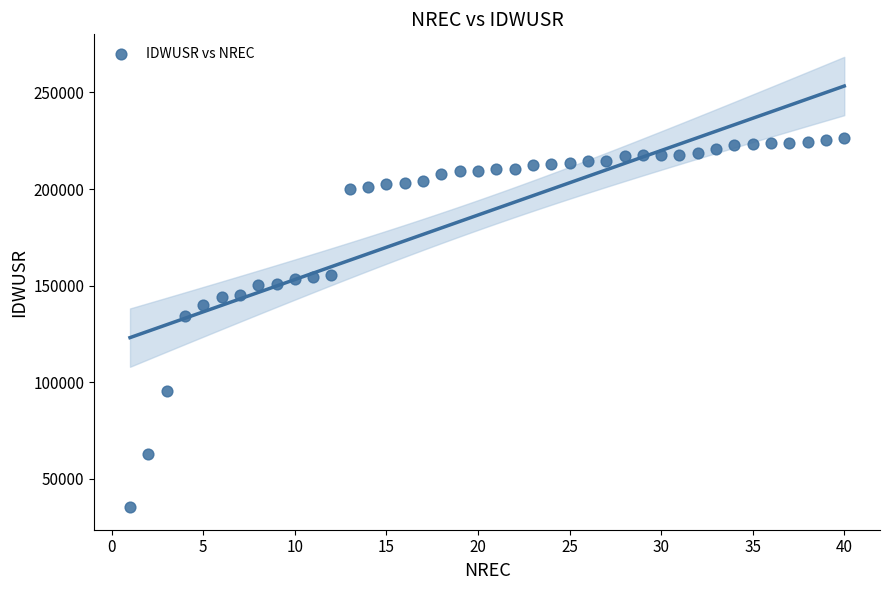

What is the range of Y values (max minus min)?

190949